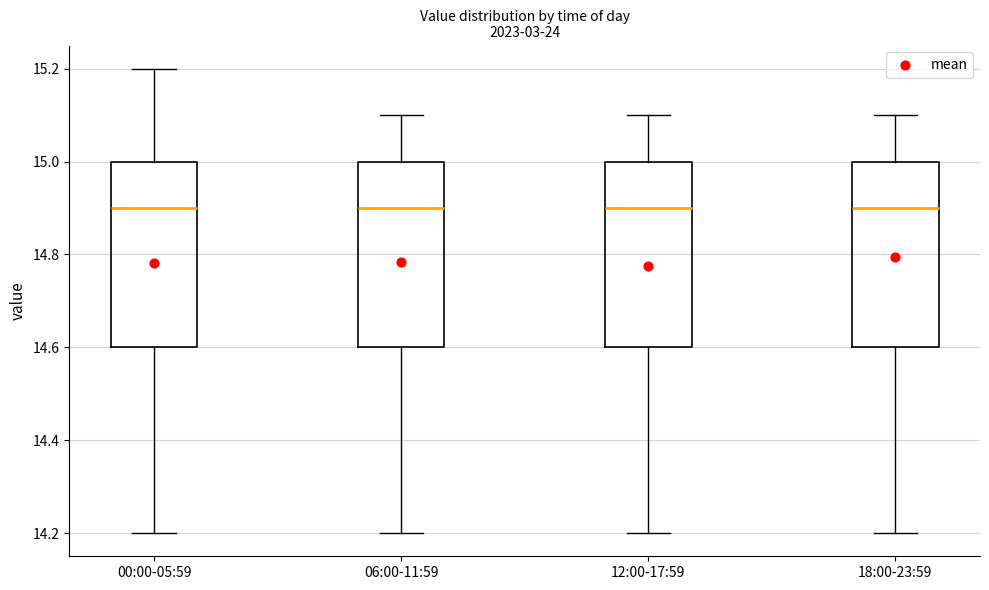

Where does the lower whisker of the box for 06:00-11:59 end on the y-axis? The values are not printed on the chart, so give them approximately, as read against the axis.

14.2